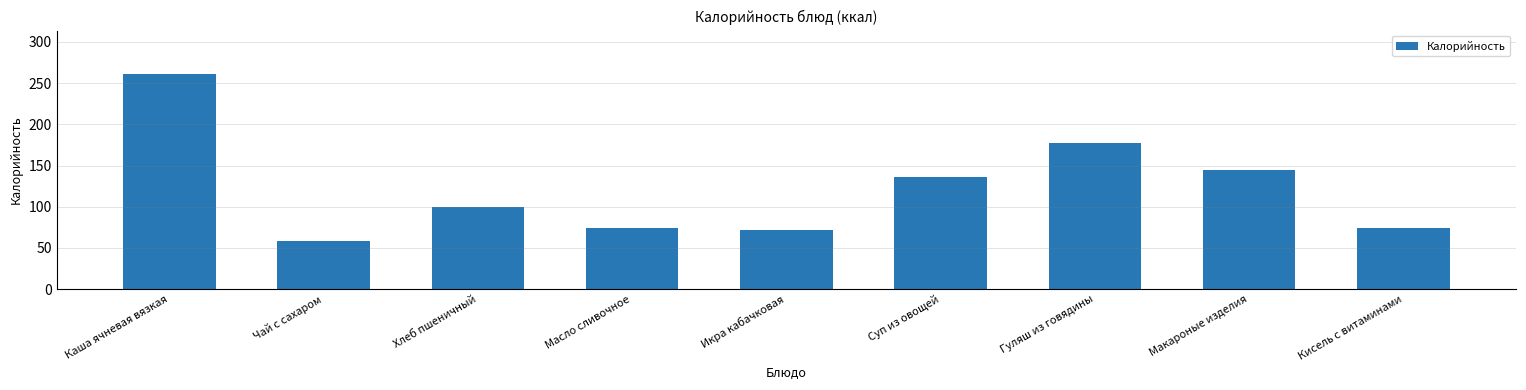

What is the difference between the second highest and minimum values?

119.1